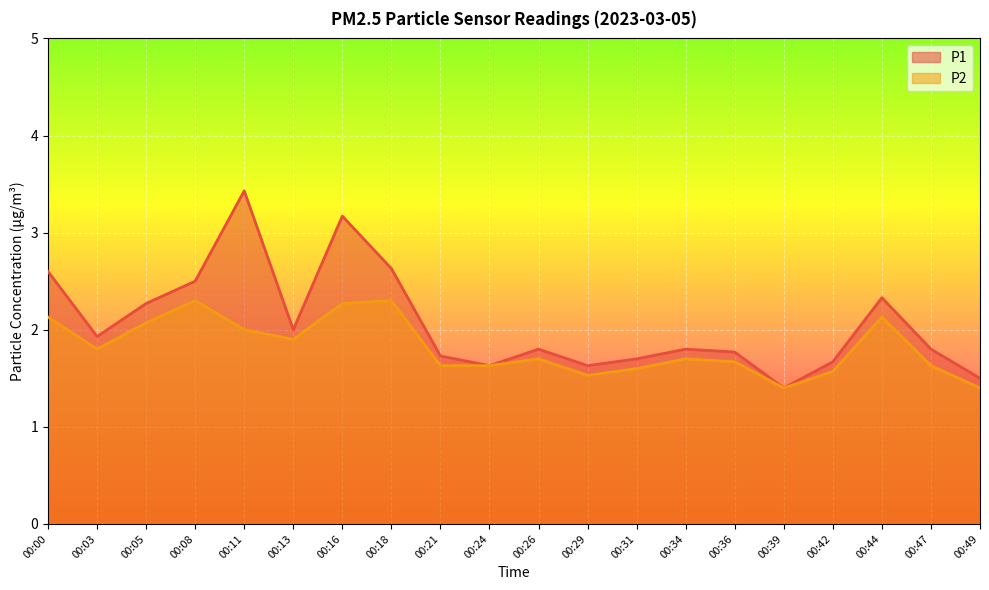

Which series has the largest range (max minus min)?

P1